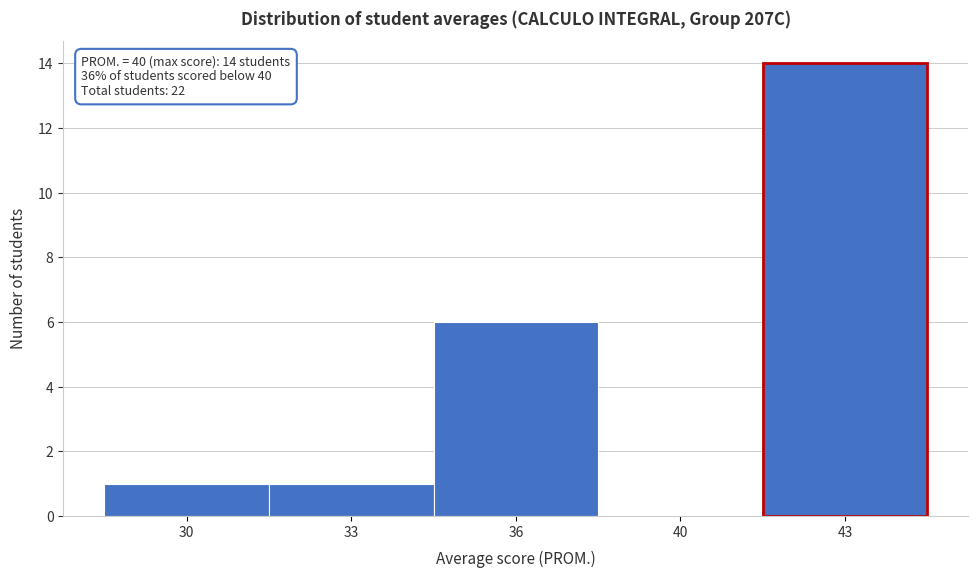

Reading left to right, what are all the values shown in this chart?

30=1	33=1	36=6	40=0	43=14